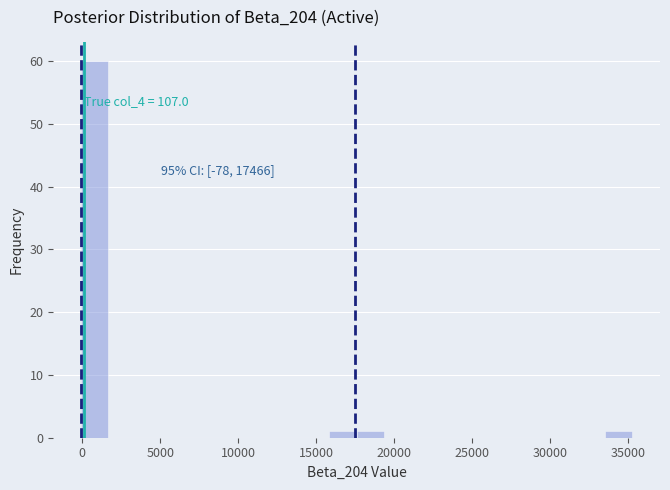

Around what value on the x-axis is the tallest bar? Give the approximate position of its centre, as read against the axis.

1000